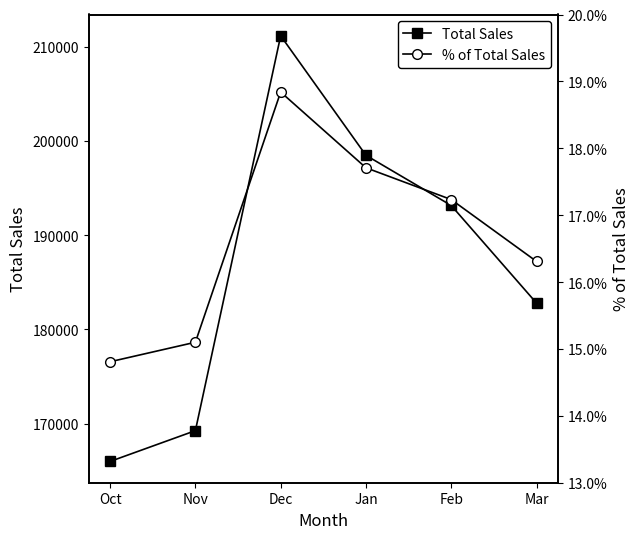

Rank the series by their maximum value, from lowest to highest.

% of Total Sales, Total Sales